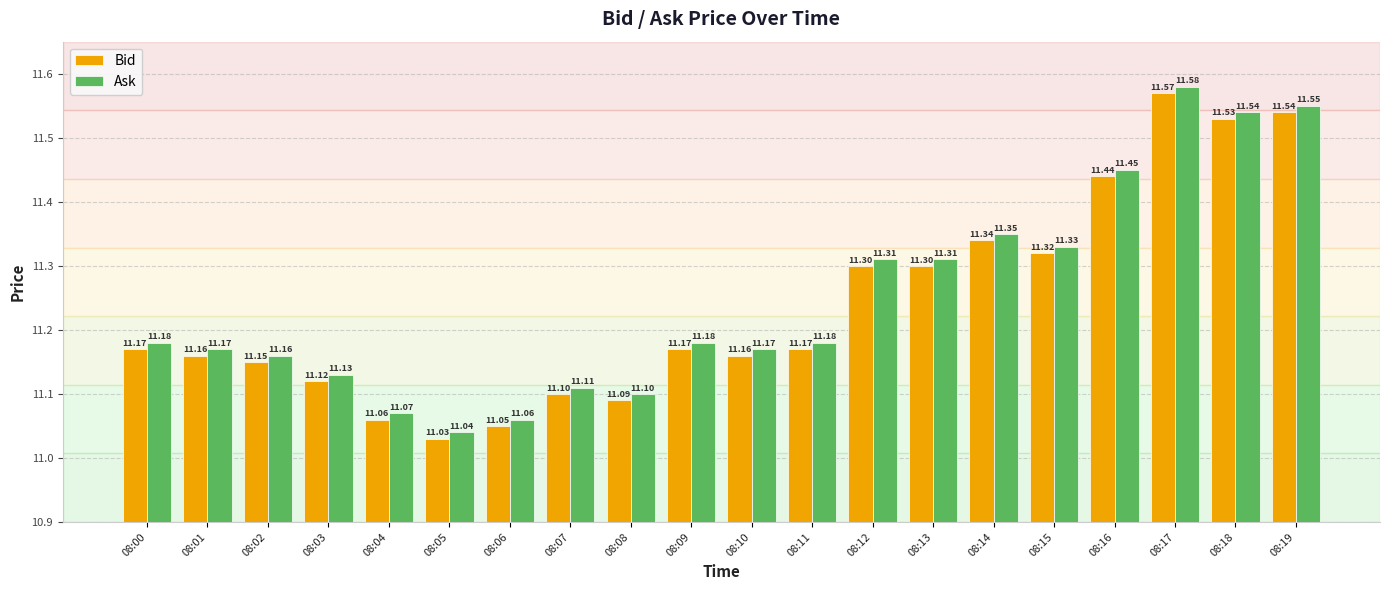

What is the difference between the Bid values at 08:13 and 08:16?

0.1